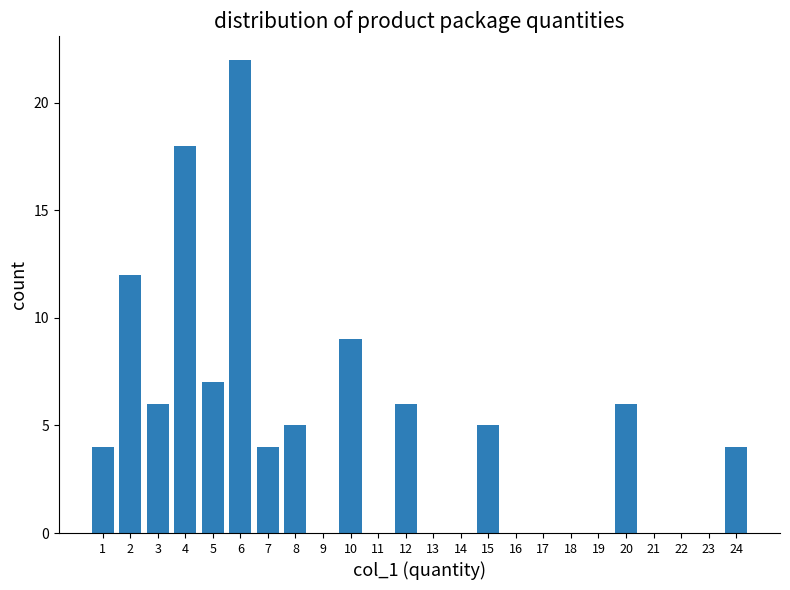

Reading right to left, what are all the values shown in this chart?

24=4	23=0	22=0	21=0	20=6	19=0	18=0	17=0	16=0	15=5	14=0	13=0	12=6	11=0	10=9	9=0	8=5	7=4	6=22	5=7	4=18	3=6	2=12	1=4